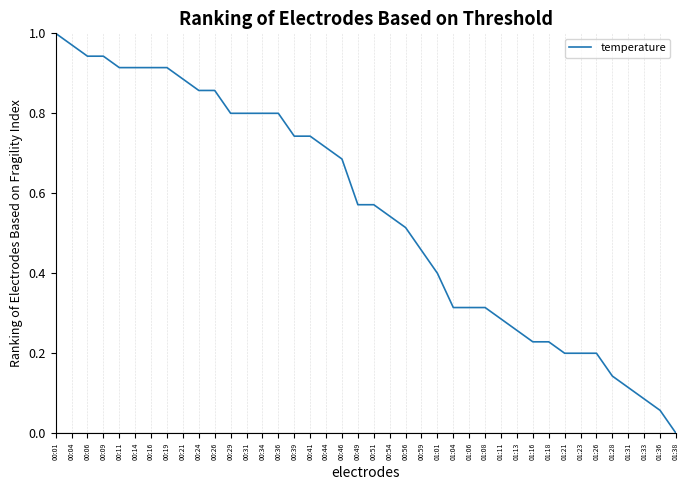

The value at 01:18 is 0.4. True or false?

False